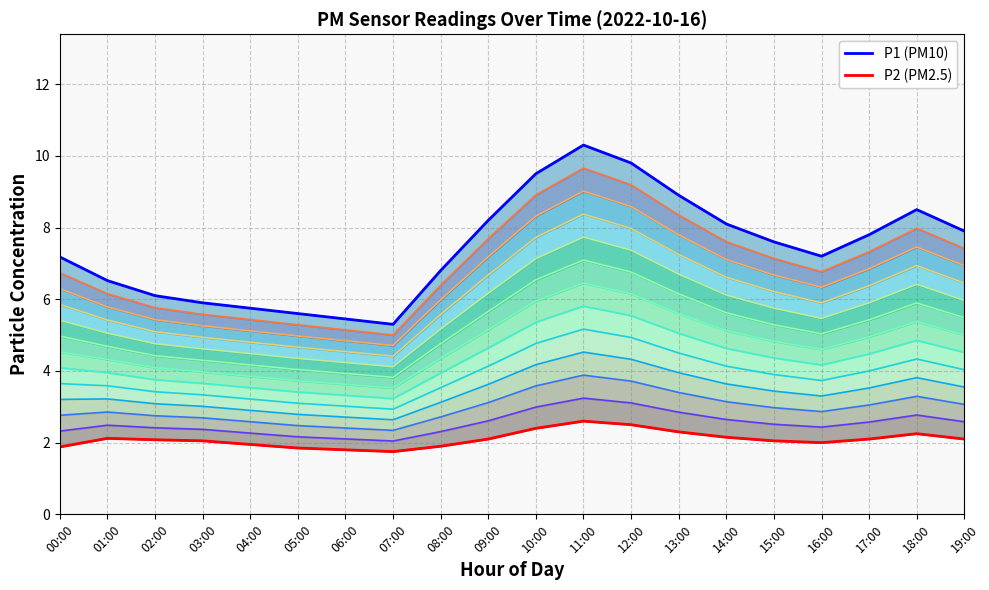

True or false: P2 and level_0 intersect in this chart.

False